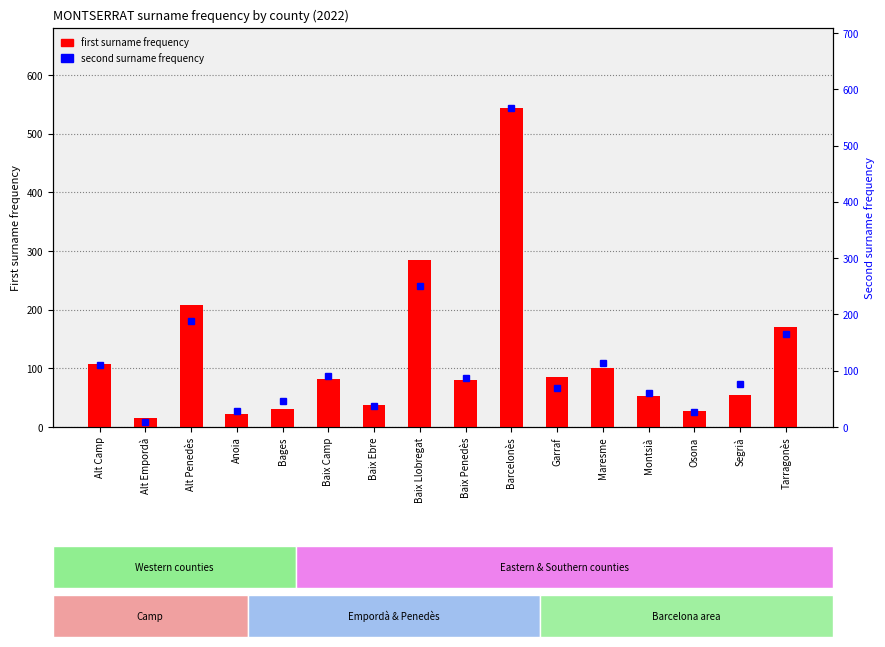

Reading left to right, transcribe all the data shown in this chart.

first surname frequency: Alt Camp=108	Alt Empordà=16	Alt Penedès=208	Anoia=23	Bages=31	Baix Camp=82	Baix Ebre=37	Baix Llobregat=284	Baix Penedès=80	Barcelonès=544	Garraf=85	Maresme=101	Montsià=52	Osona=27	Segrià=54	Tarragonès=170
second surname frequency: Alt Camp=110	Alt Empordà=8	Alt Penedès=188	Anoia=29	Bages=46	Baix Camp=91	Baix Ebre=37	Baix Llobregat=251	Baix Penedès=87	Barcelonès=567	Garraf=70	Maresme=113	Montsià=60	Osona=26	Segrià=76	Tarragonès=166